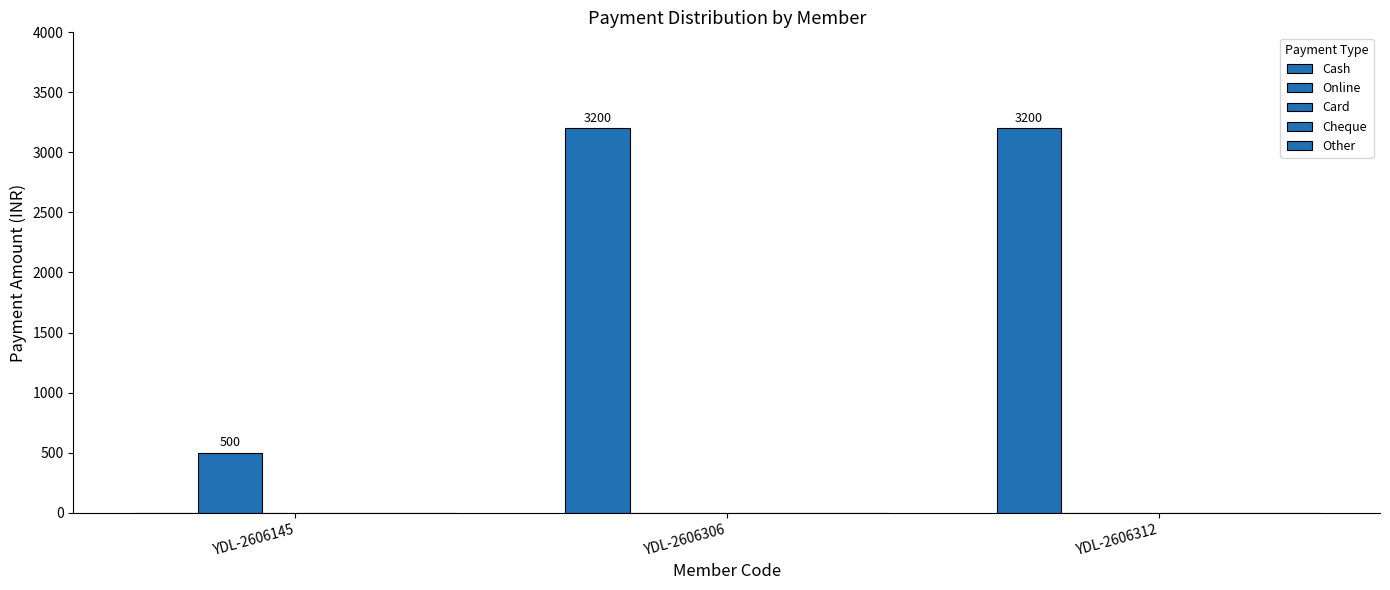

How many groups of bars are there?

3